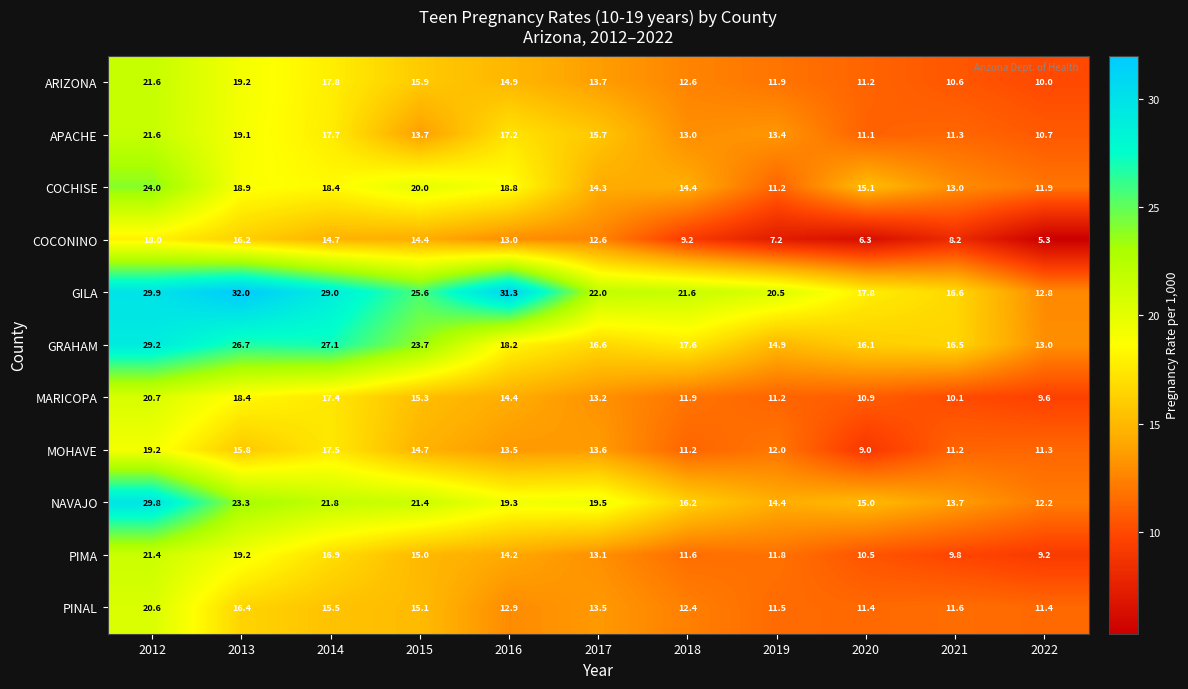

Between 2018 and 2019, which series saw the biggest shift?

COCHISE